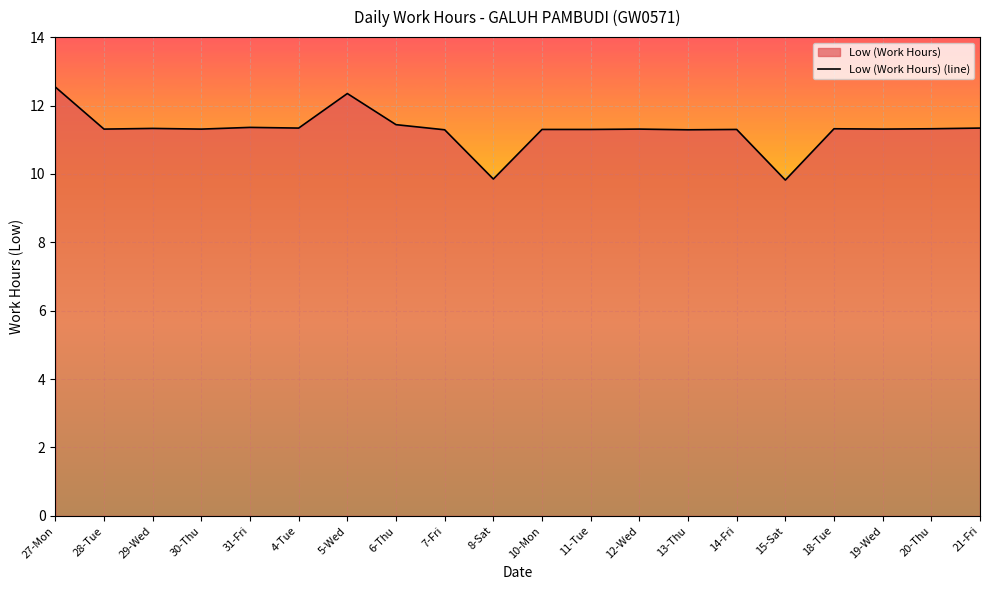

What is the value of the 6th point from the left?

11.3